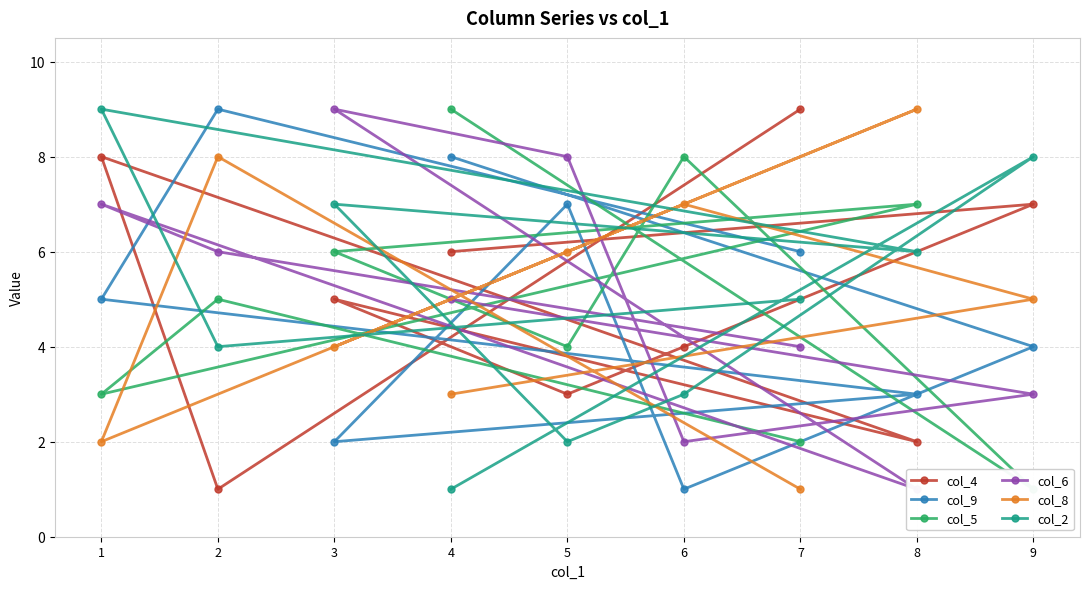

At which category is the sum across all series the highest?

1